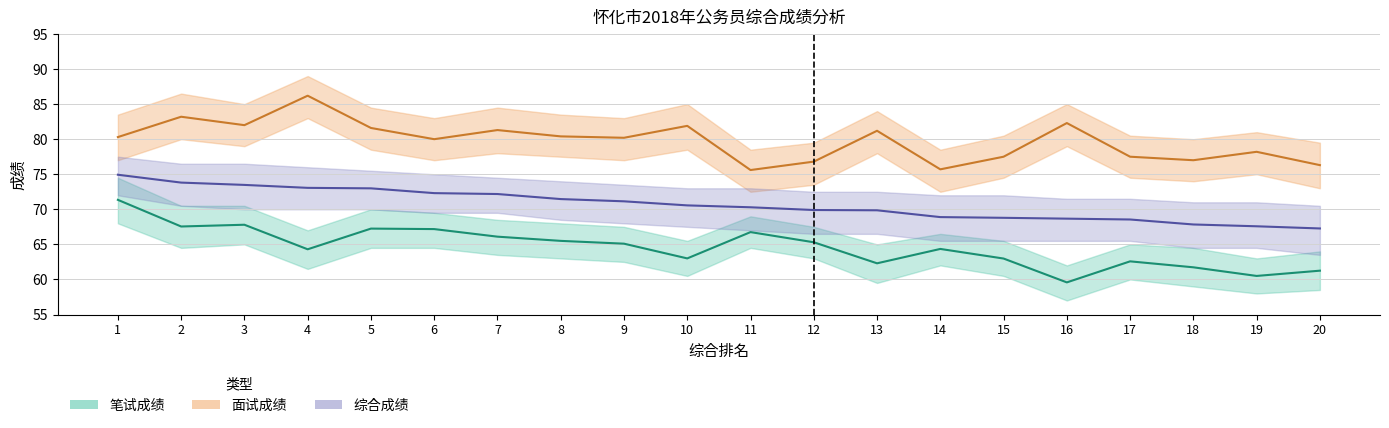

What is the value of the 笔试成绩 point at the 12th from the left?

65.3